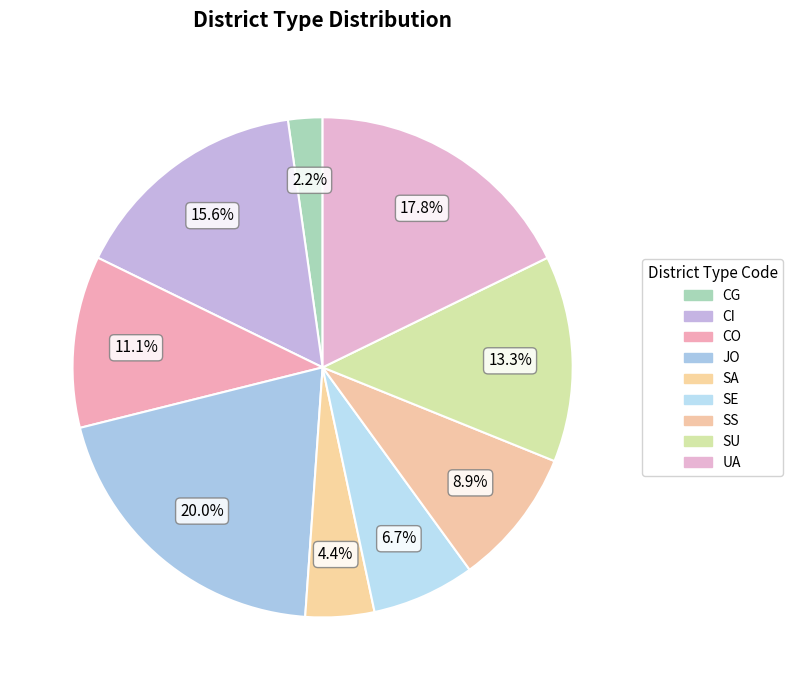

How many slices are in this pie chart?

9